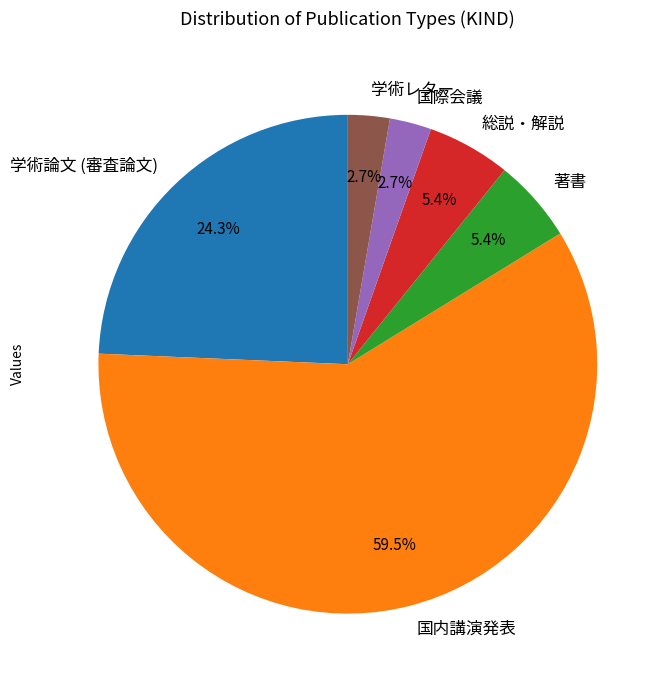

Does 国内講演発表 represent more than half of the total?

Yes